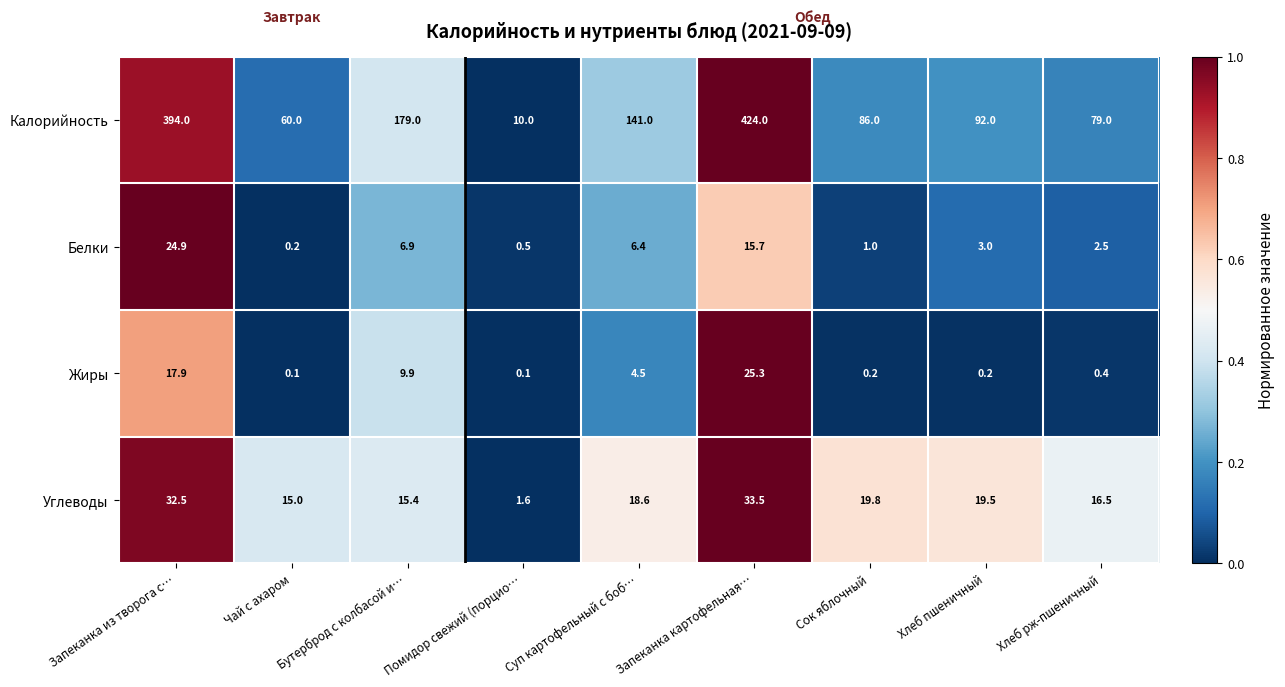

Between Чай с ахаром and Бутерброд с колбасой и…, which series saw the biggest shift?

Калорийность